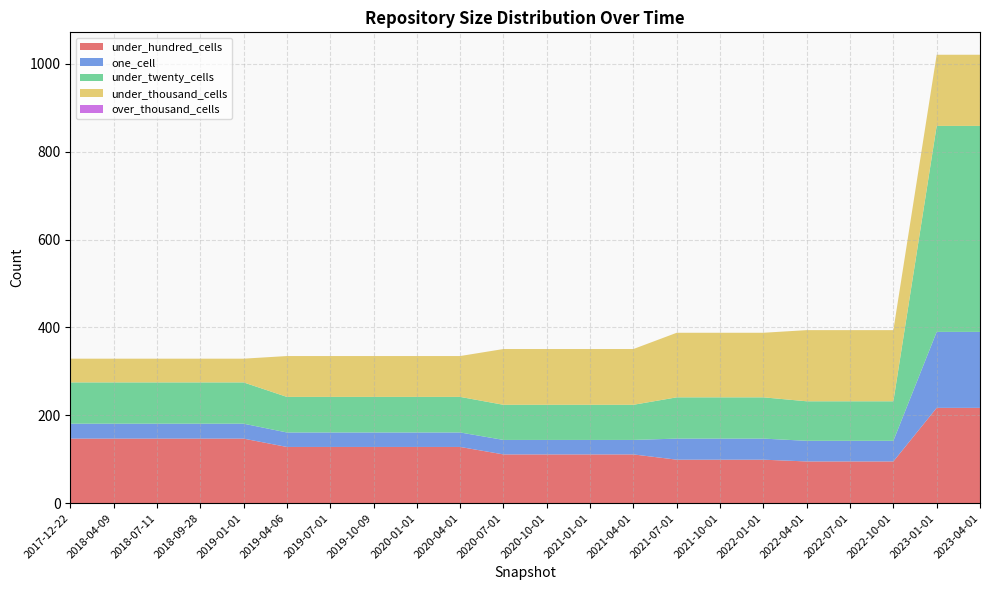

Reading right to left, transcribe all the data shown in this chart.

under_hundred_cells: 2023-04-01=217	2023-01-01=217	2022-10-01=95	2022-07-01=95	2022-04-01=95	2022-01-01=99	2021-10-01=99	2021-07-01=99	2021-04-01=111	2021-01-01=111	2020-10-01=111	2020-07-01=111	2020-04-01=128	2020-01-01=128	2019-10-09=128	2019-07-01=128	2019-04-06=128	2019-01-01=147	2018-09-28=147	2018-07-11=147	2018-04-09=147	2017-12-22=147
one_cell: 2023-04-01=173	2023-01-01=173	2022-10-01=47	2022-07-01=47	2022-04-01=47	2022-01-01=48	2021-10-01=48	2021-07-01=48	2021-04-01=33	2021-01-01=33	2020-10-01=33	2020-07-01=33	2020-04-01=33	2020-01-01=33	2019-10-09=33	2019-07-01=33	2019-04-06=33	2019-01-01=34	2018-09-28=34	2018-07-11=34	2018-04-09=34	2017-12-22=34
under_twenty_cells: 2023-04-01=469	2023-01-01=469	2022-10-01=90	2022-07-01=90	2022-04-01=90	2022-01-01=94	2021-10-01=94	2021-07-01=94	2021-04-01=80	2021-01-01=80	2020-10-01=80	2020-07-01=80	2020-04-01=81	2020-01-01=81	2019-10-09=81	2019-07-01=81	2019-04-06=81	2019-01-01=94	2018-09-28=94	2018-07-11=94	2018-04-09=94	2017-12-22=94
under_thousand_cells: 2023-04-01=162	2023-01-01=162	2022-10-01=162	2022-07-01=162	2022-04-01=162	2022-01-01=147	2021-10-01=147	2021-07-01=147	2021-04-01=127	2021-01-01=127	2020-10-01=127	2020-07-01=127	2020-04-01=93	2020-01-01=93	2019-10-09=93	2019-07-01=93	2019-04-06=93	2019-01-01=54	2018-09-28=54	2018-07-11=54	2018-04-09=54	2017-12-22=54
over_thousand_cells: 2023-04-01=0	2023-01-01=0	2022-10-01=0	2022-07-01=0	2022-04-01=0	2022-01-01=0	2021-10-01=0	2021-07-01=0	2021-04-01=0	2021-01-01=0	2020-10-01=0	2020-07-01=0	2020-04-01=0	2020-01-01=0	2019-10-09=0	2019-07-01=0	2019-04-06=0	2019-01-01=0	2018-09-28=0	2018-07-11=0	2018-04-09=0	2017-12-22=0